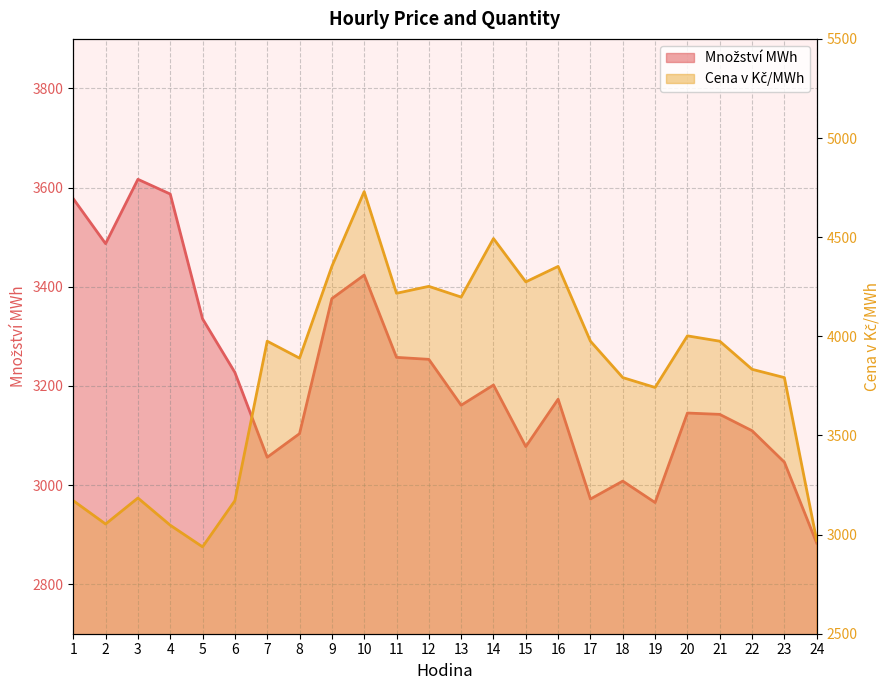

What is the value of the Cena v Kč/MWh point at the 24th from the left?

2970.0